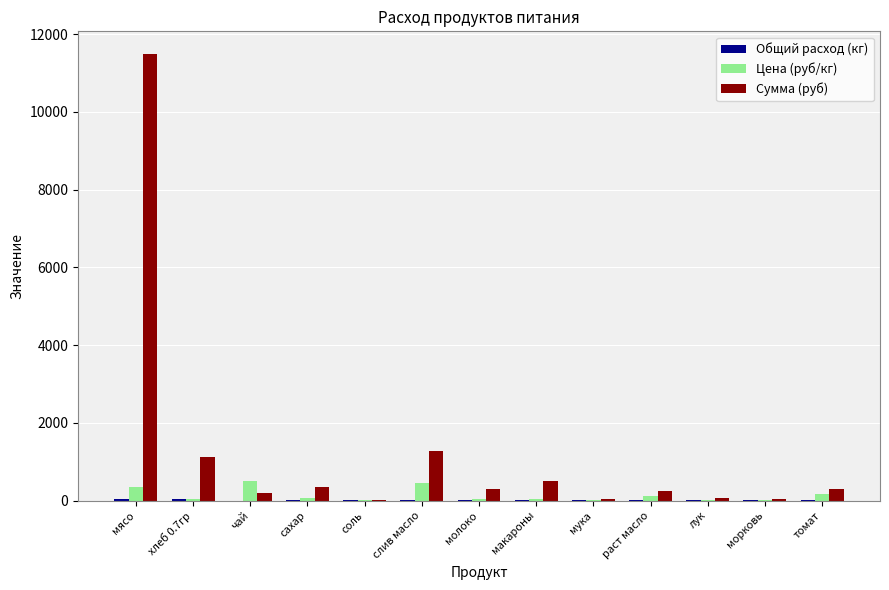

Is it true that Сумма (руб) equals 299.8 at томат?

True